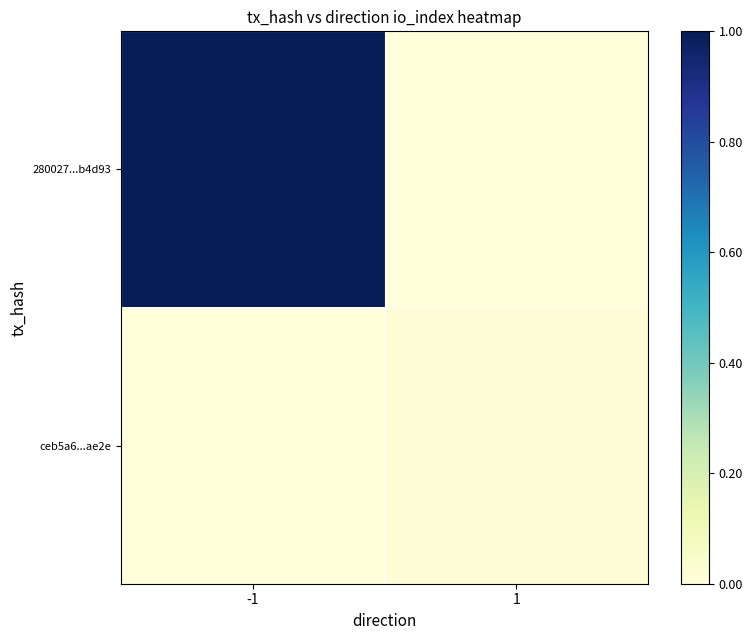

Between -1 and 1, which series saw the biggest shift?

280027...b4d93